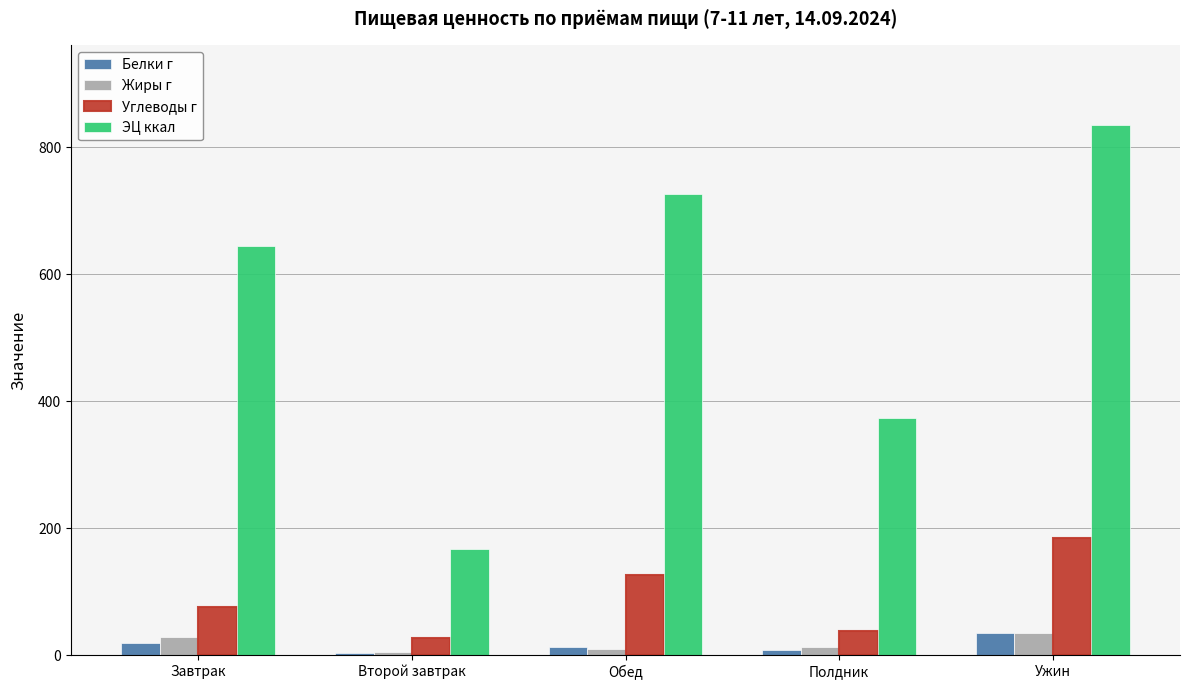

At which category is the sum across all series the highest?

Ужин